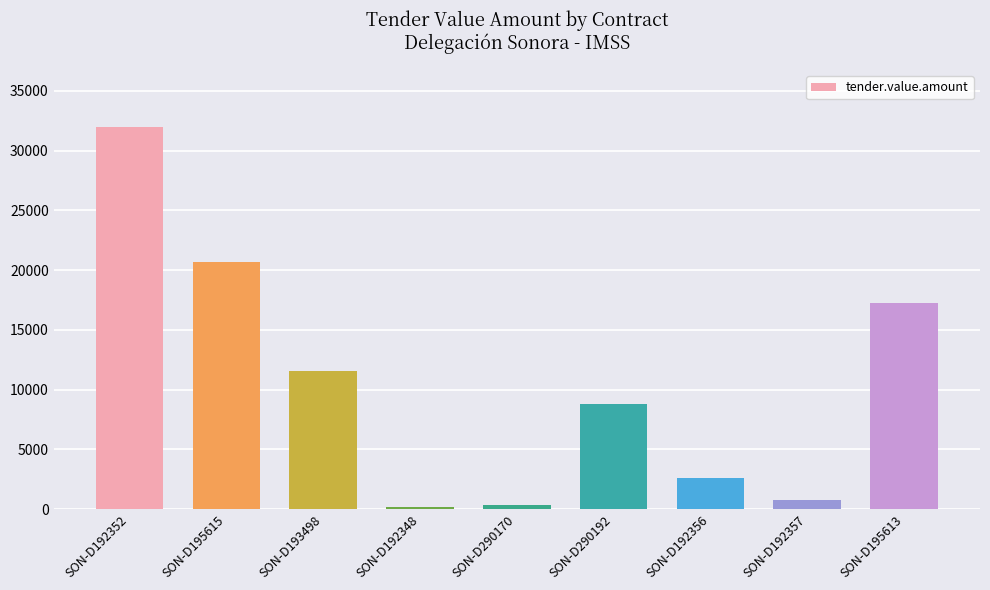

What value does the data have at SON-D192356?

2622.9